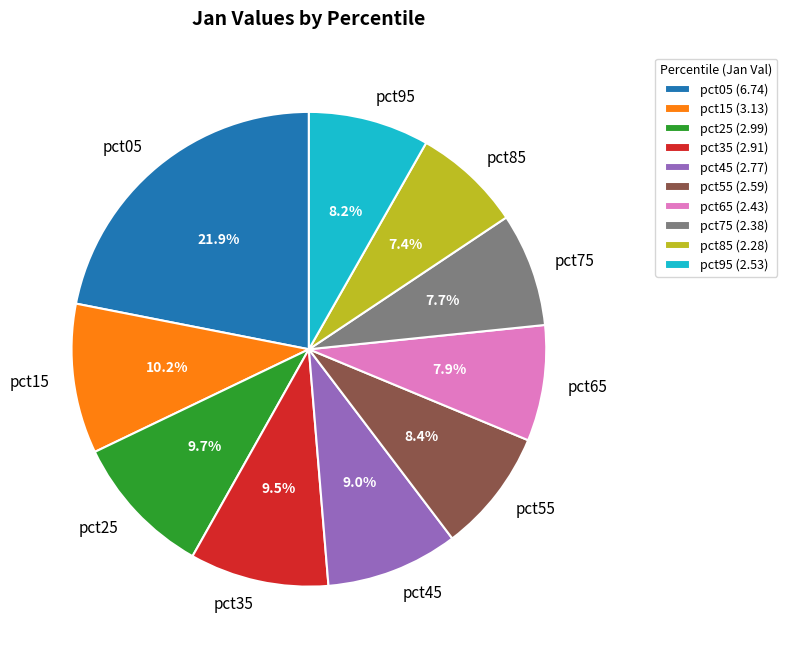

Is it true that pct15 is 25% of the pie?

False